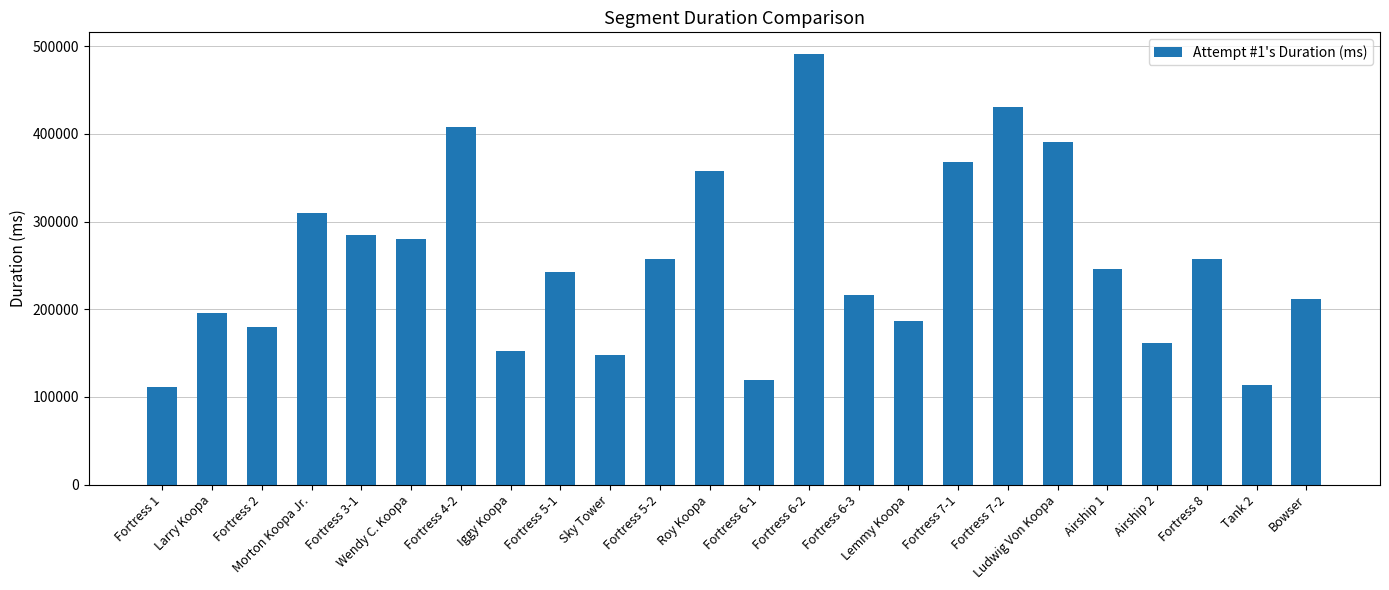

What is the value of the 10th bar from the left?

147893